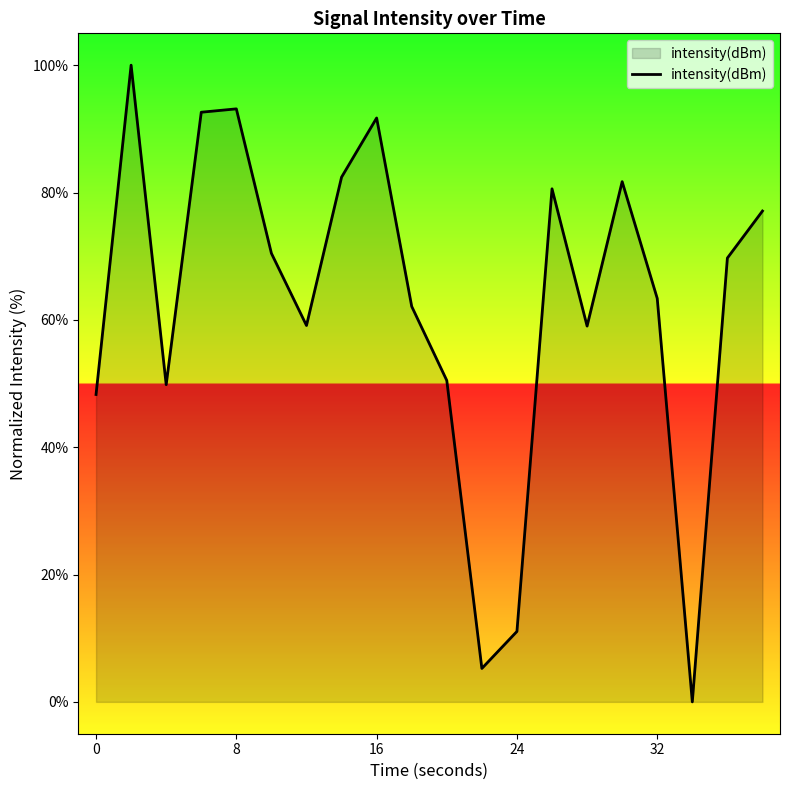

What is the difference between the maximum and minimum values?

100.0